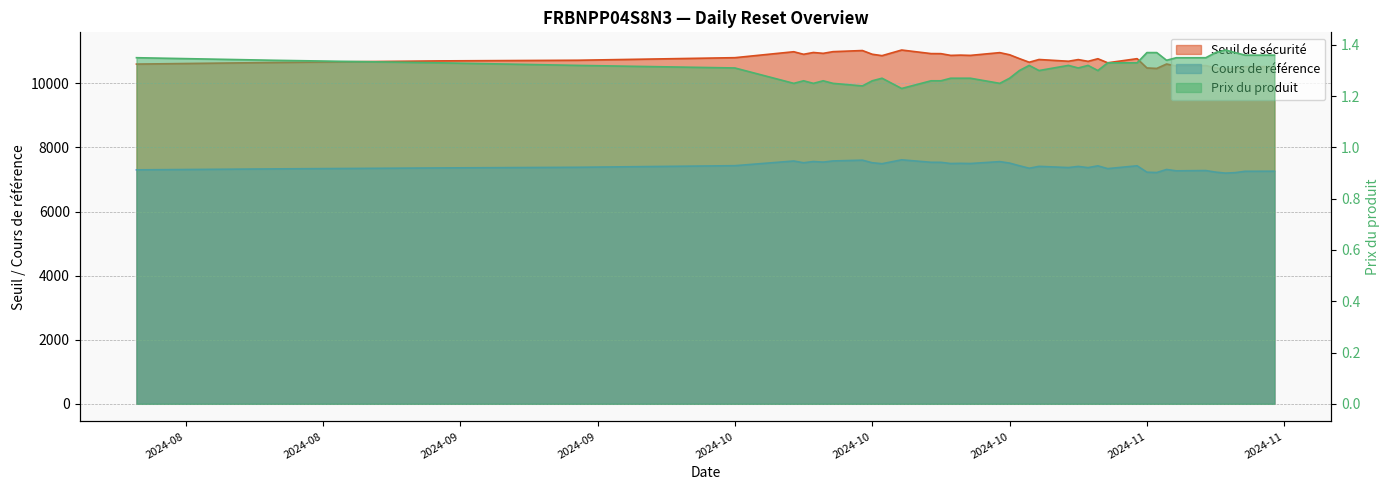

List the series in order of their overall mean, highest first.

Seuil de sécurité, Cours de référence, Prix du produit